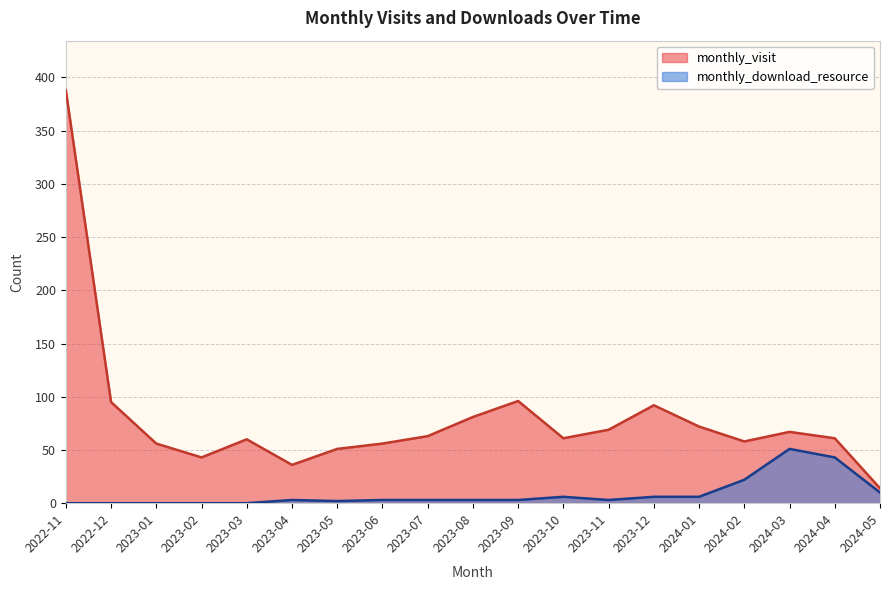

Does the chart display data point markers on the line(s)?

No